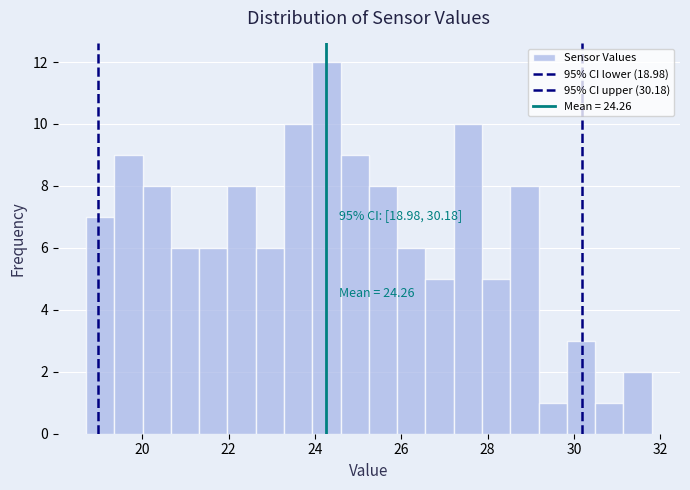

Read against the x-axis, roughly where is the centre of the tallest bar?

24.2